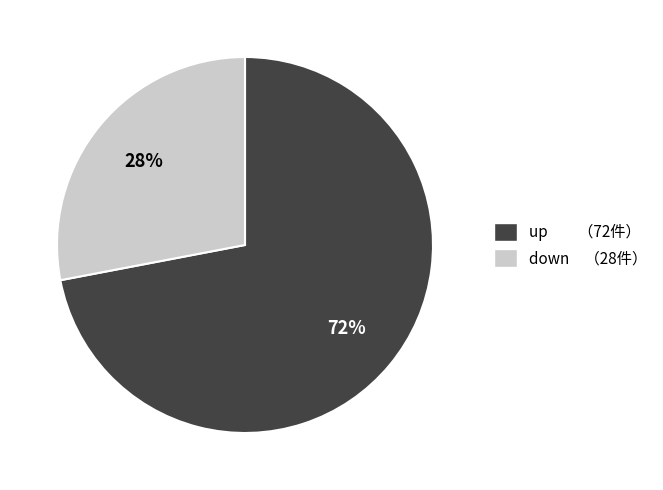

Which category has the smallest portion of the pie?

down